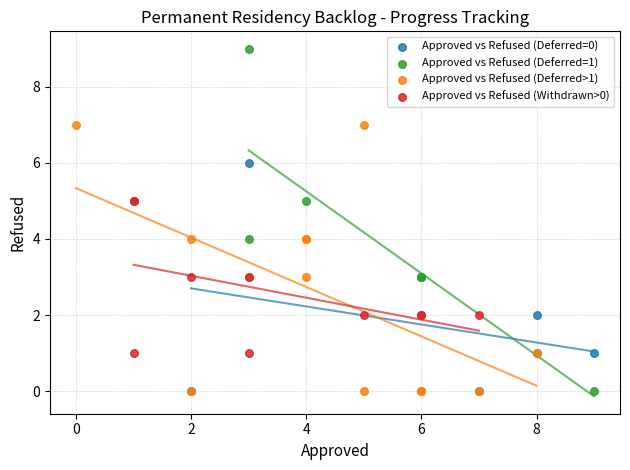

Which series contains the highest Y value?

Approved vs Refused (Deferred=1)